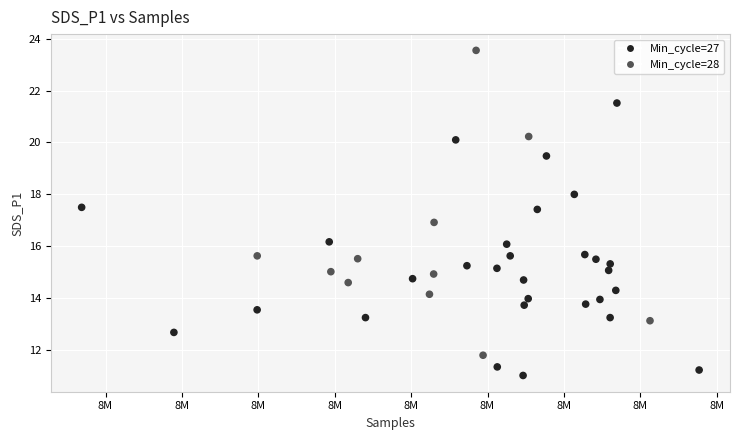

What is the range of Y values (max minus min)?

12.5